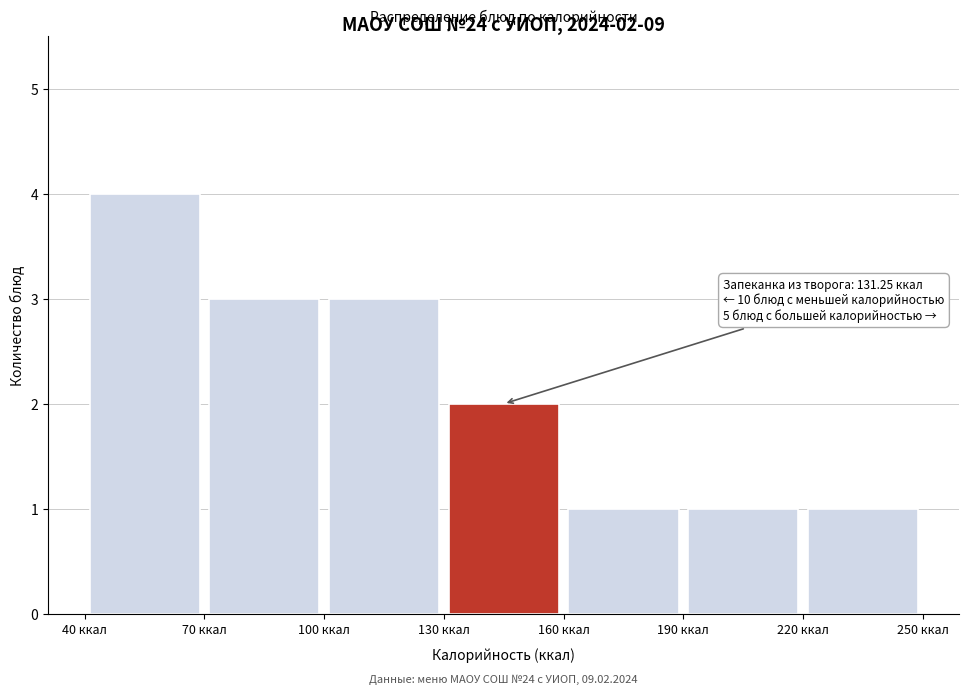

Over which range of the x-axis is the bar tallest?

40 to 70